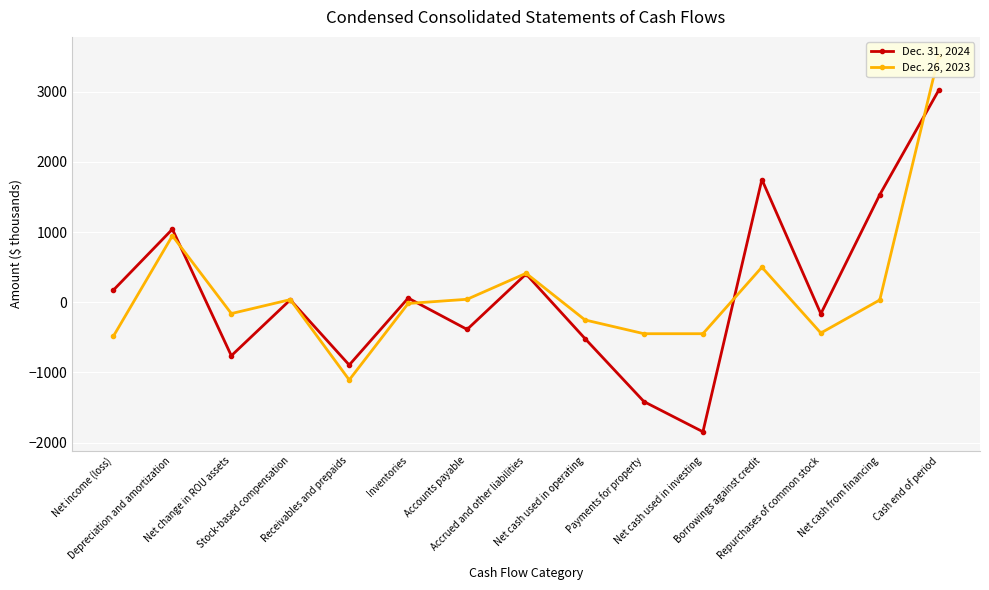

What are all the series names shown in the legend?

Dec. 31, 2024, Dec. 26, 2023